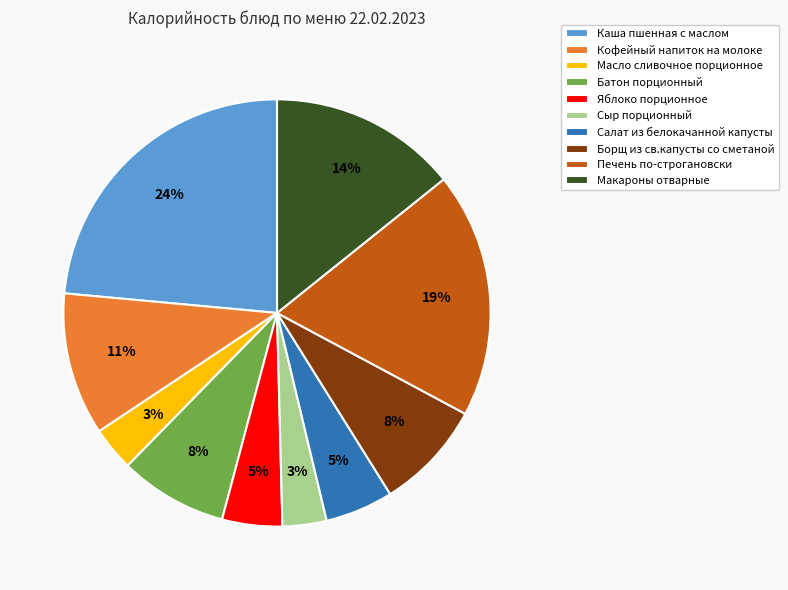

Which category has the biggest portion of the pie?

Каша пшенная с маслом